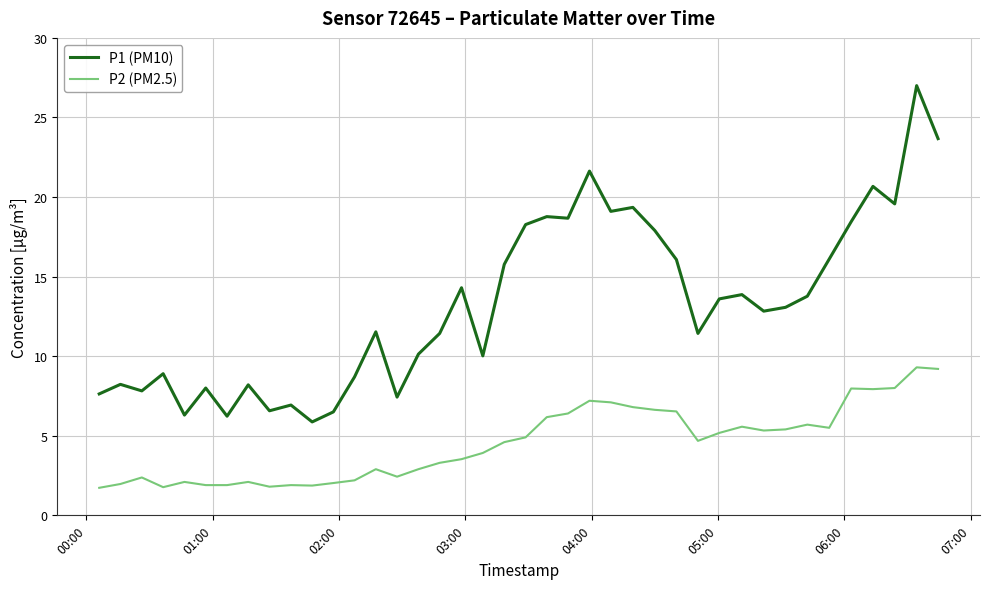

What is the lowest value of the P2 (PM2.5) series?

1.7